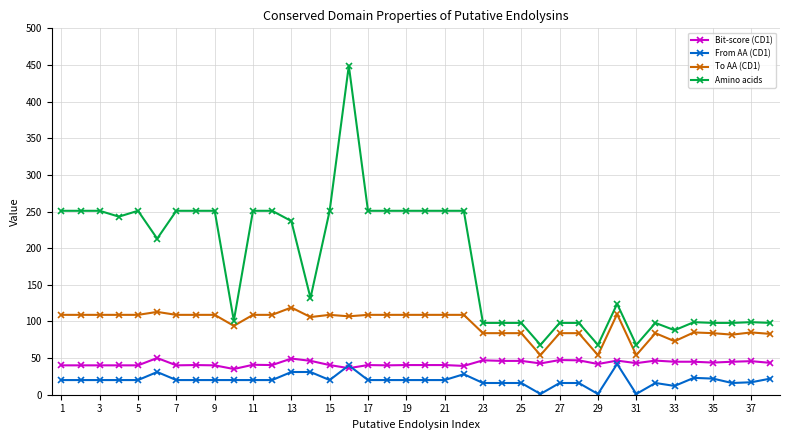

True or false: Amino acids has more than 1 interior local peaks.

True